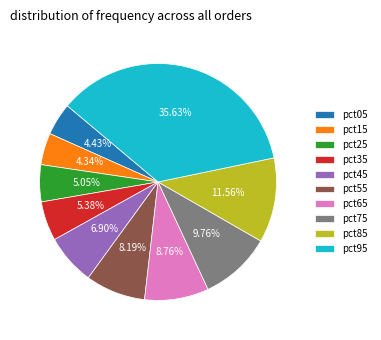

How many segments does this pie chart have?

10